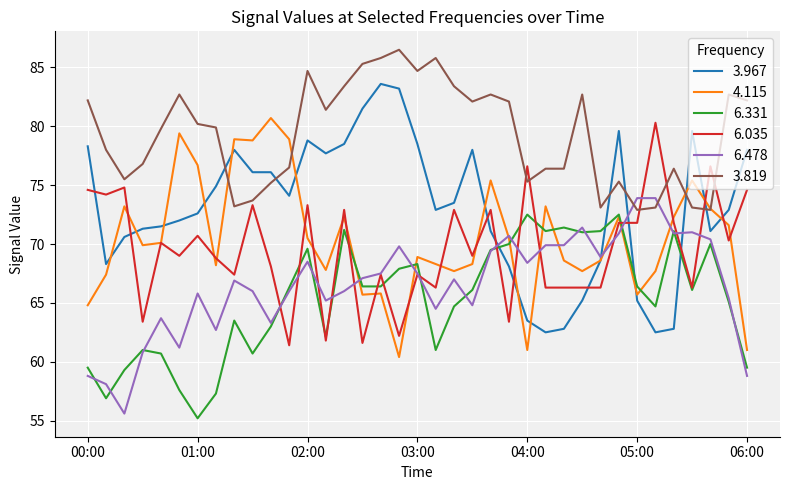

Count the number of data series in this chart.

6